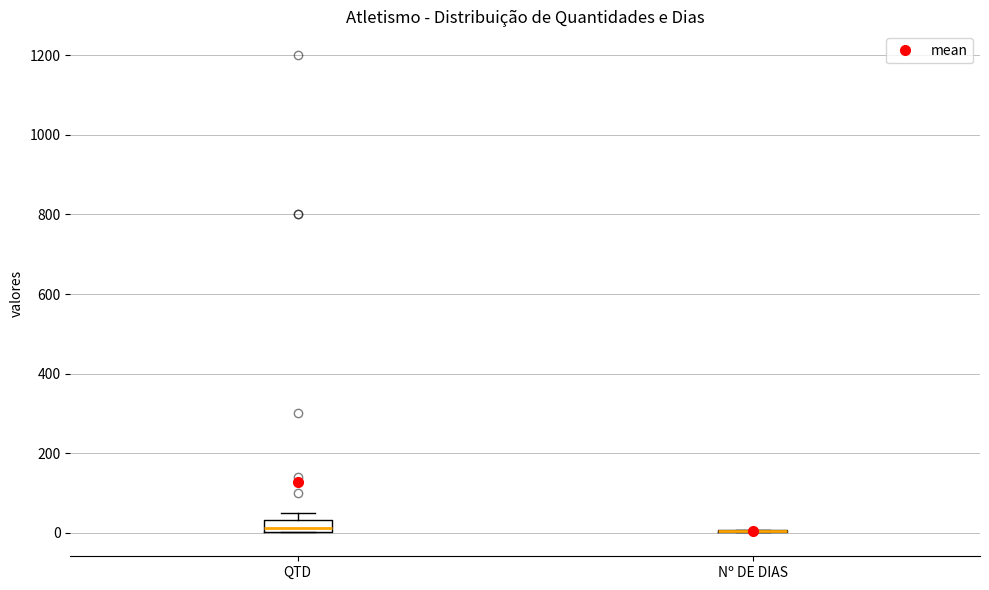

Which box is the tallest, from its lower edge to its upper edge?

QTD